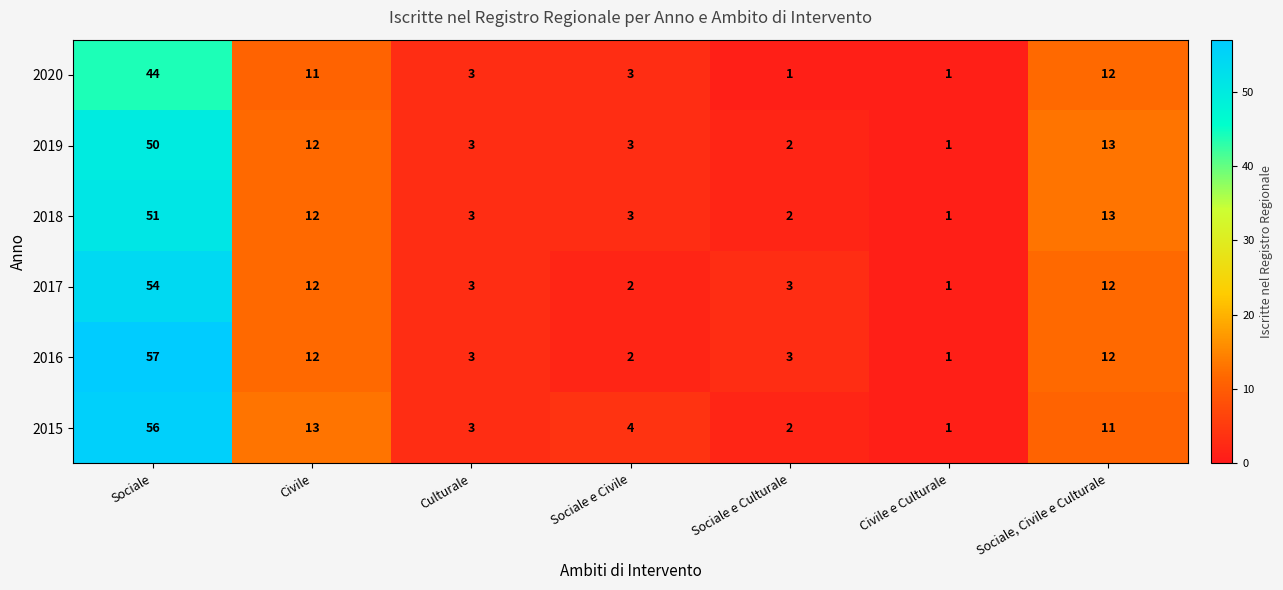

At which category is the sum across all series the highest?

Sociale